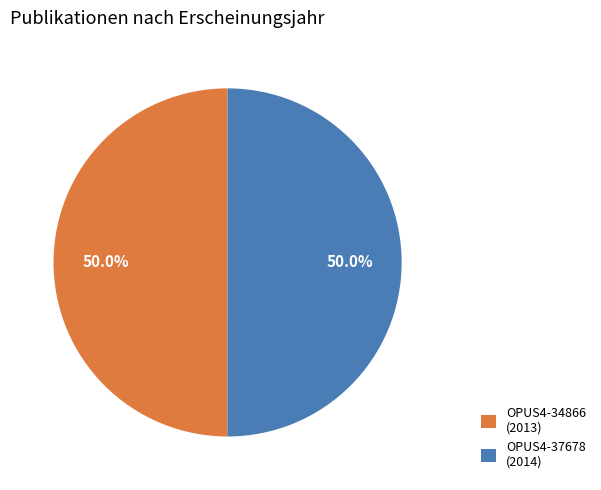

How many segments does this pie chart have?

2